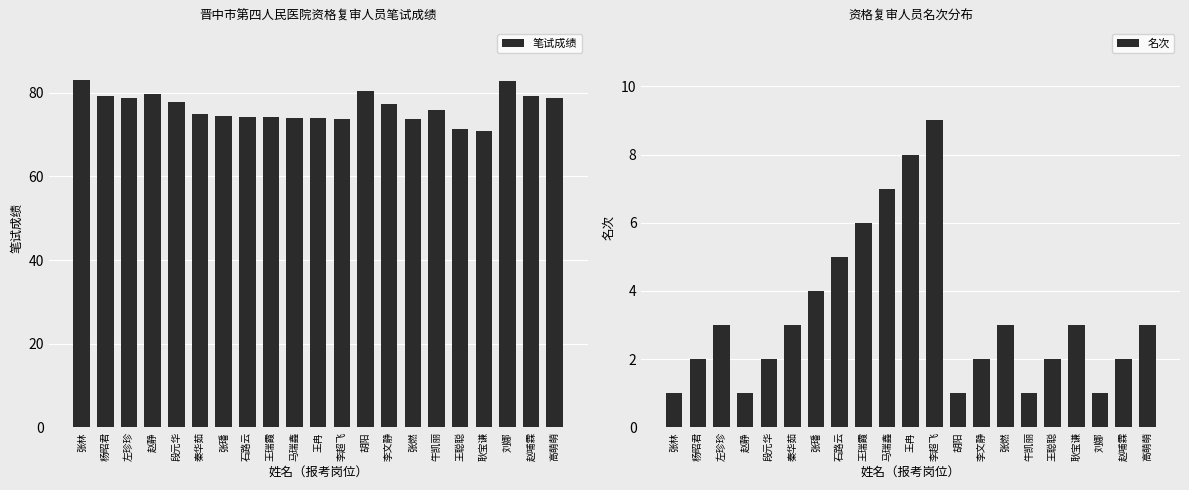

Rank the series at 左珍珍 from lowest to highest value.

名次, 笔试成绩